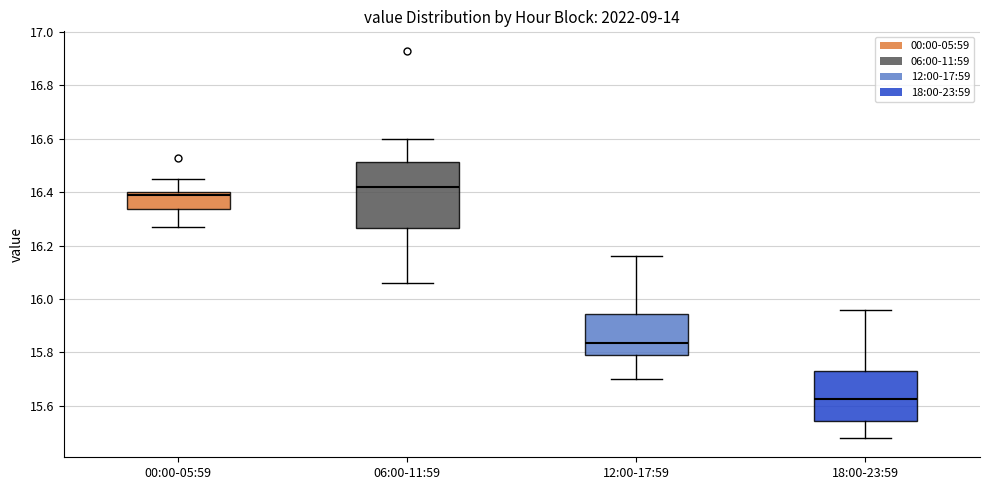

Reading left to right, transcribe this box plot: for each box, give where its median line is, the range the box spans, and where its two whiskers end, as read against the y-axis. The values are not printed on the chart, so give them approximately, as read against the axis.

00:00-05:59: median 16.40 (just below the box's upper edge), box 16.34 to 16.40, whiskers 16.28 to 16.46
06:00-11:59: median 16.42, box 16.26 to 16.52, whiskers 16.06 to 16.60
12:00-17:59: median 15.84, box 15.80 to 15.94, whiskers 15.70 to 16.16
18:00-23:59: median 15.62, box 15.54 to 15.74, whiskers 15.48 to 15.96